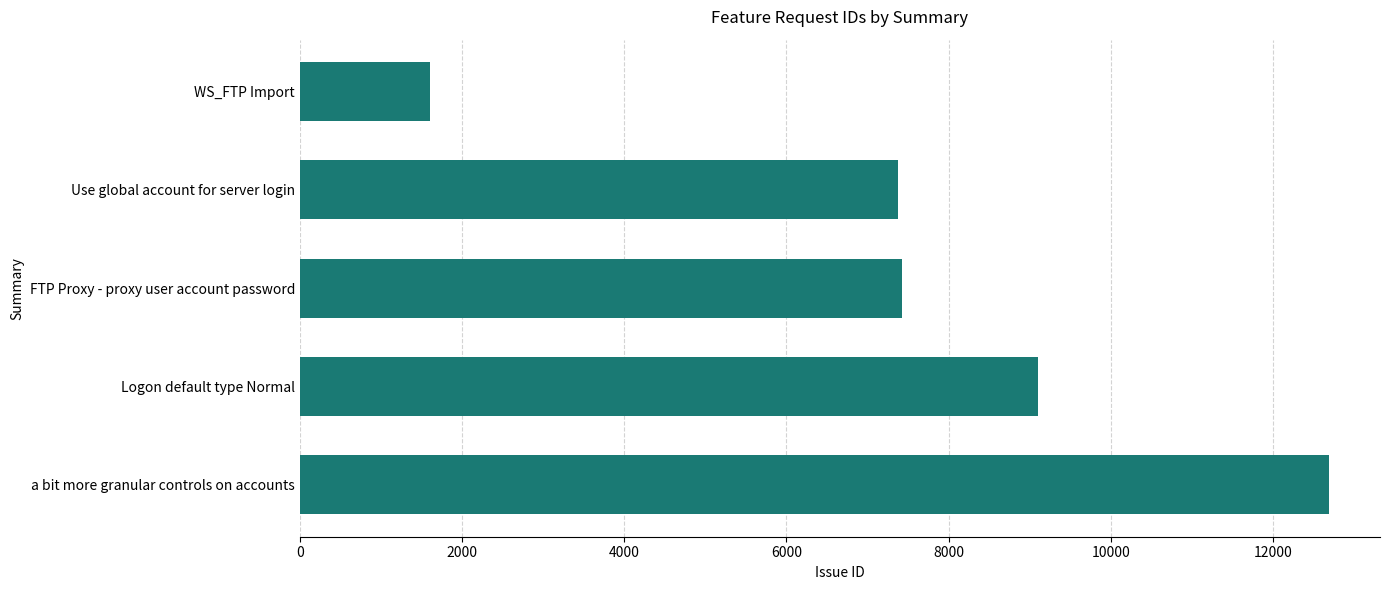

Which category has the lowest value across all series?

WS_FTP Import